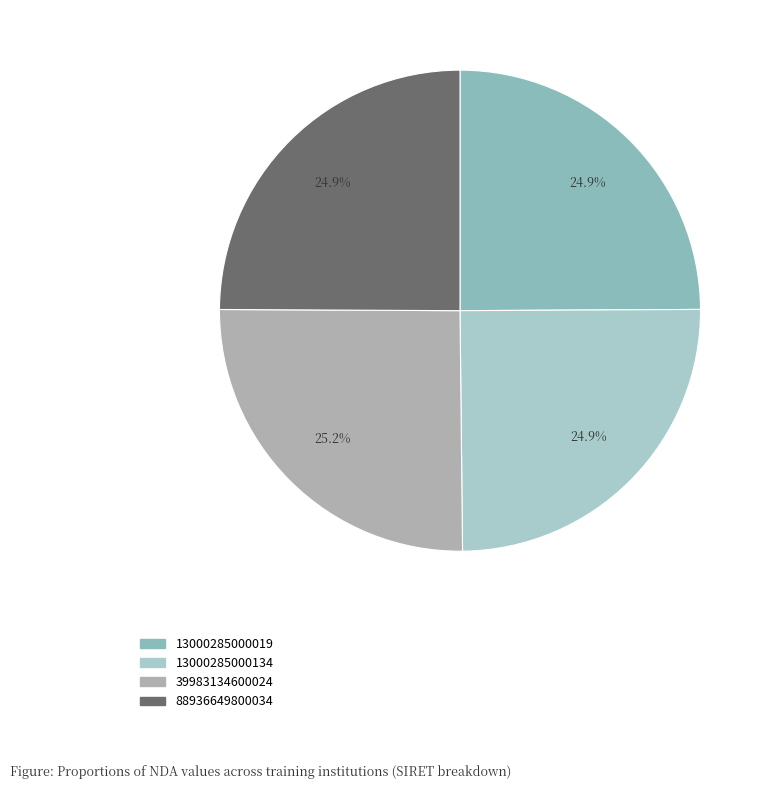

What percentage do 13000285000134 and 39983134600024 together represent?

50.2%